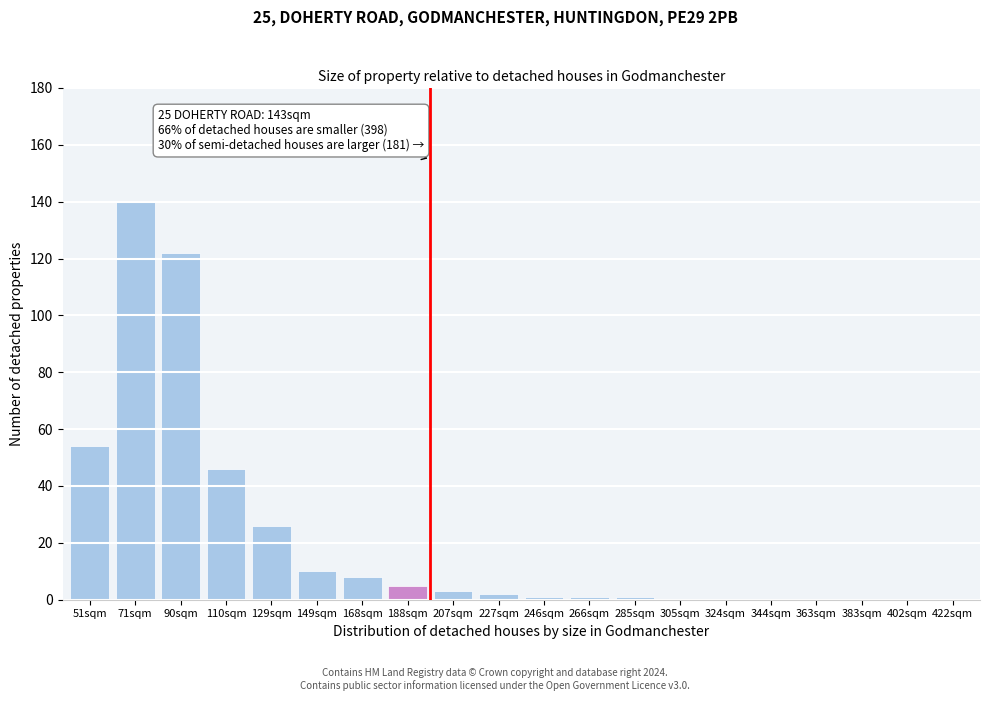

Reading right to left, extract all data points from this chart.

422sqm=0	402sqm=0	383sqm=0	363sqm=0	344sqm=0	324sqm=0	305sqm=0	285sqm=1	266sqm=1	246sqm=1	227sqm=2	207sqm=3	188sqm=5	168sqm=8	149sqm=10	129sqm=26	110sqm=46	90sqm=122	71sqm=140	51sqm=54